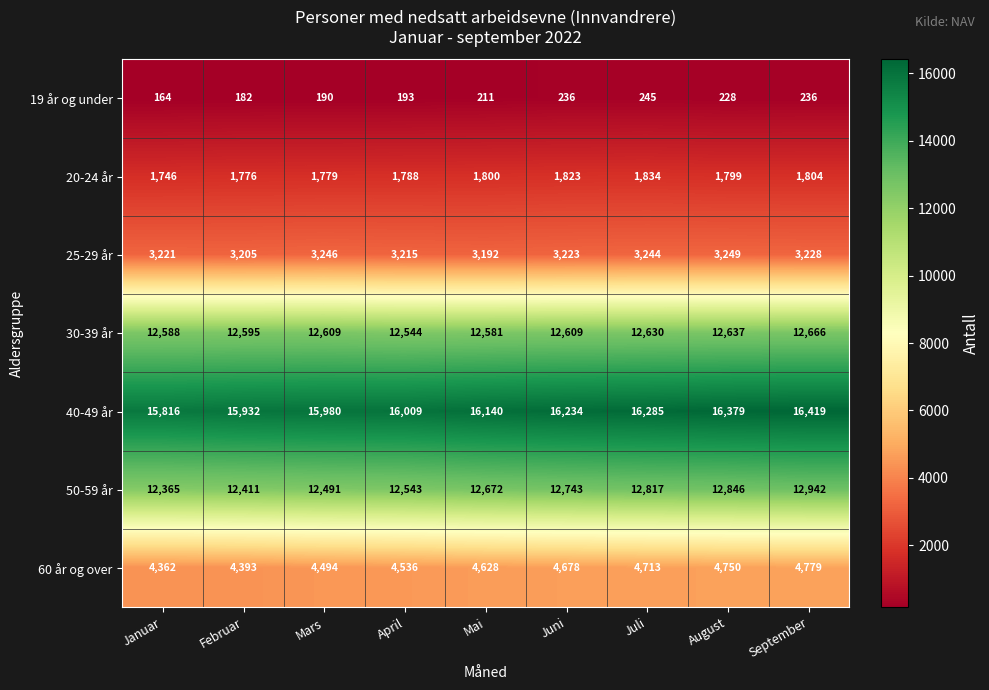

What is the total value across all series at August?

51888